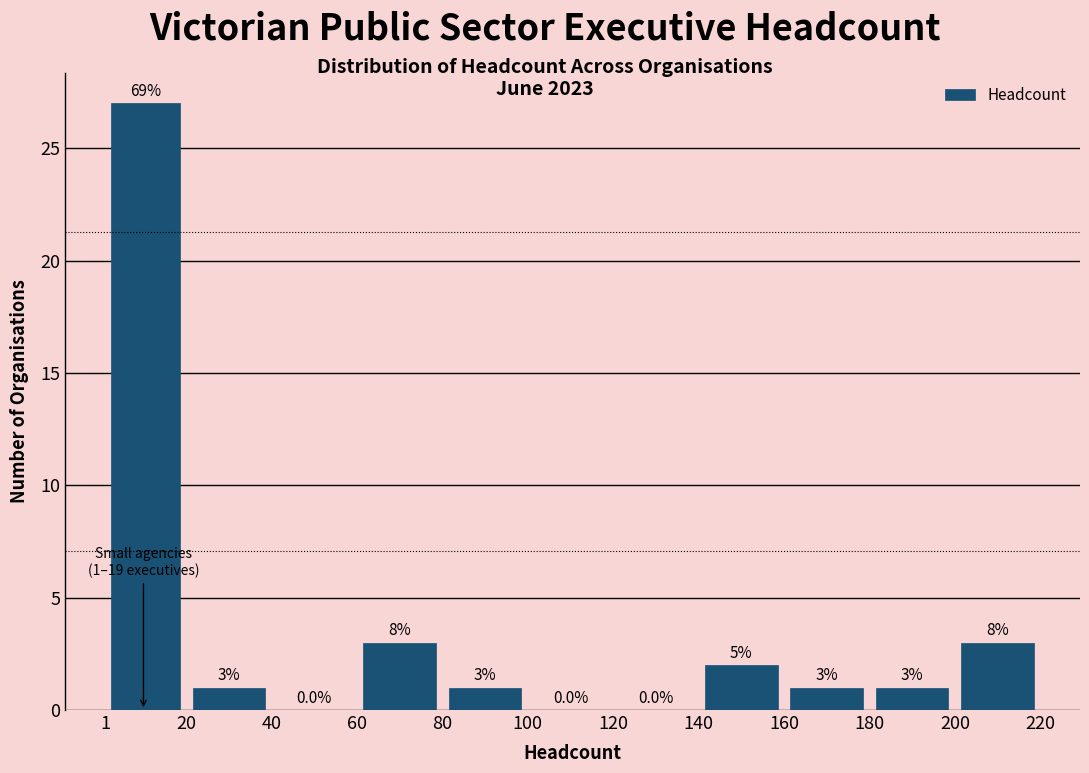

Over which range of the x-axis is the bar tallest?

1 to 20